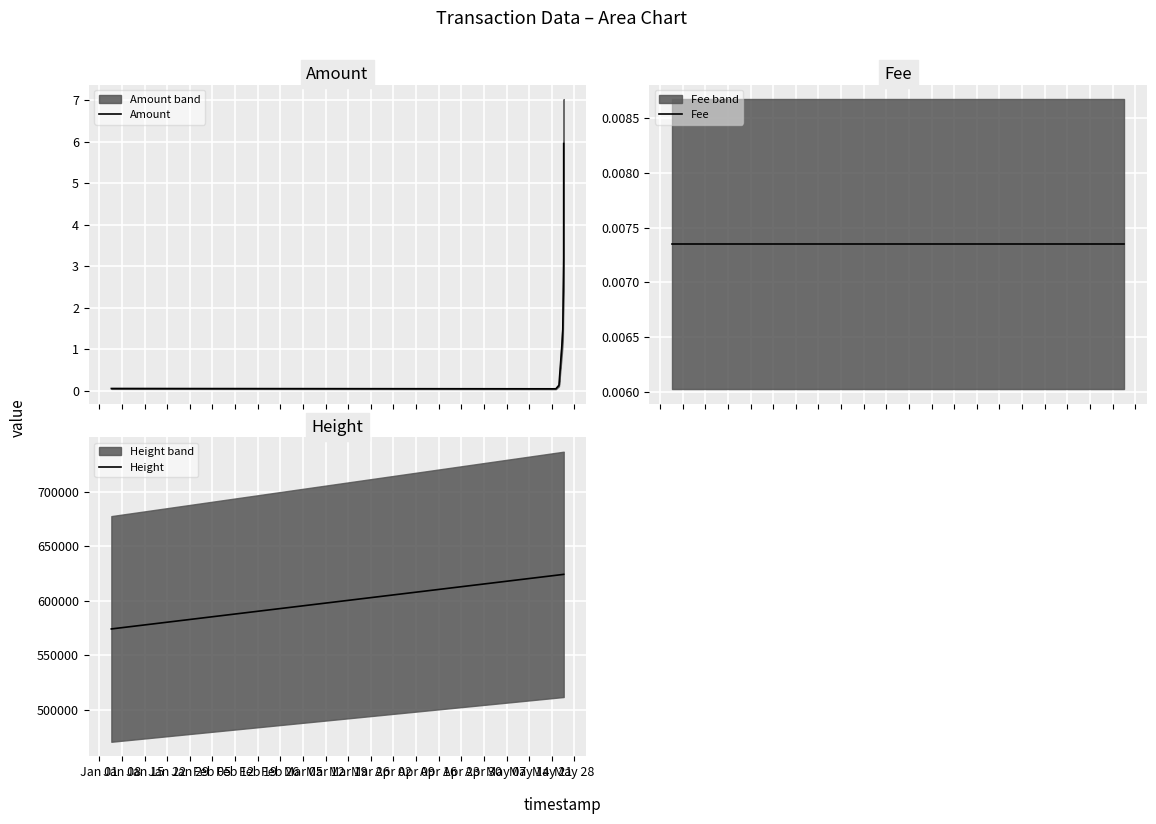

Which category has the highest value in the Fee series?

Jan 01